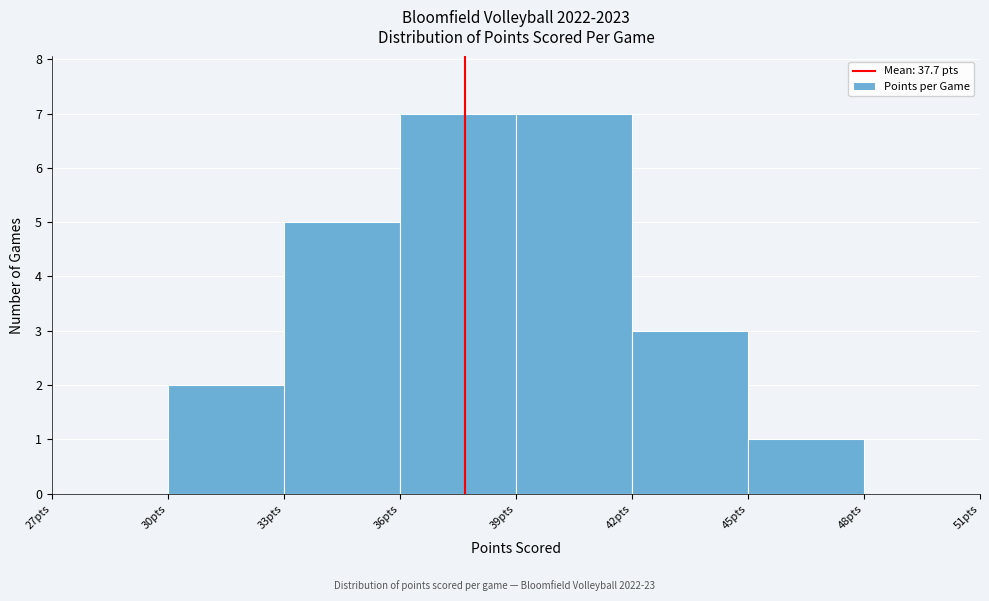

How tall is the bar that spans 30 to 33 on the x-axis? The values are not printed on the chart, so give them approximately, as read against the axis.

2